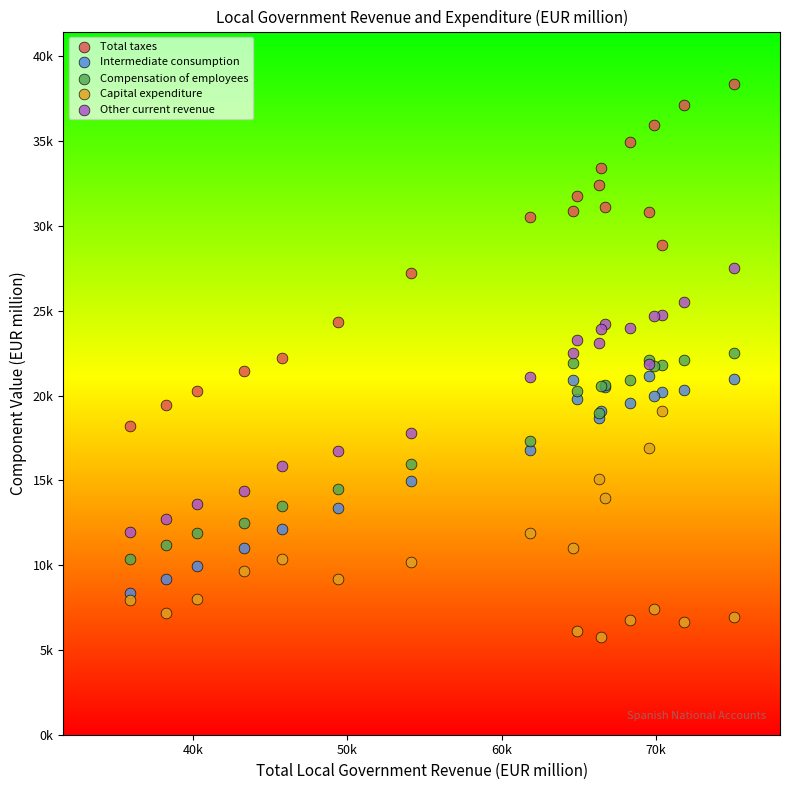

Which series reaches the minimum Y coordinate?

Capital expenditure